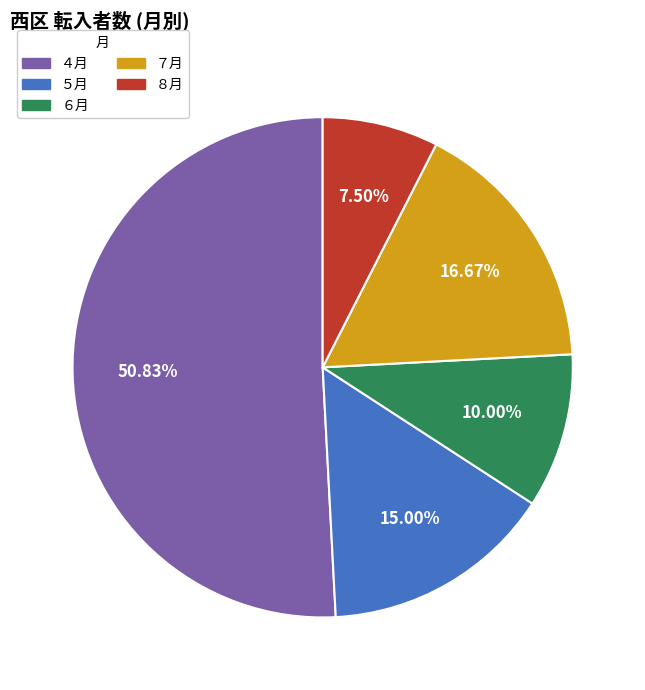

What percentage is the ６月 slice, to the nearest percent?

10%